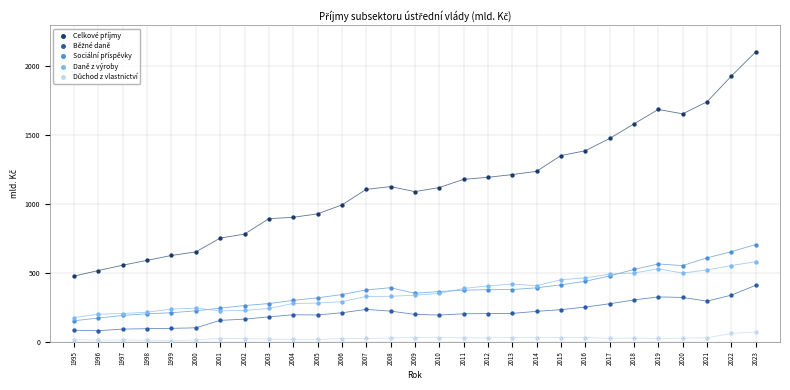

What is the X range (max minus min) for the scatter plot?

28.0